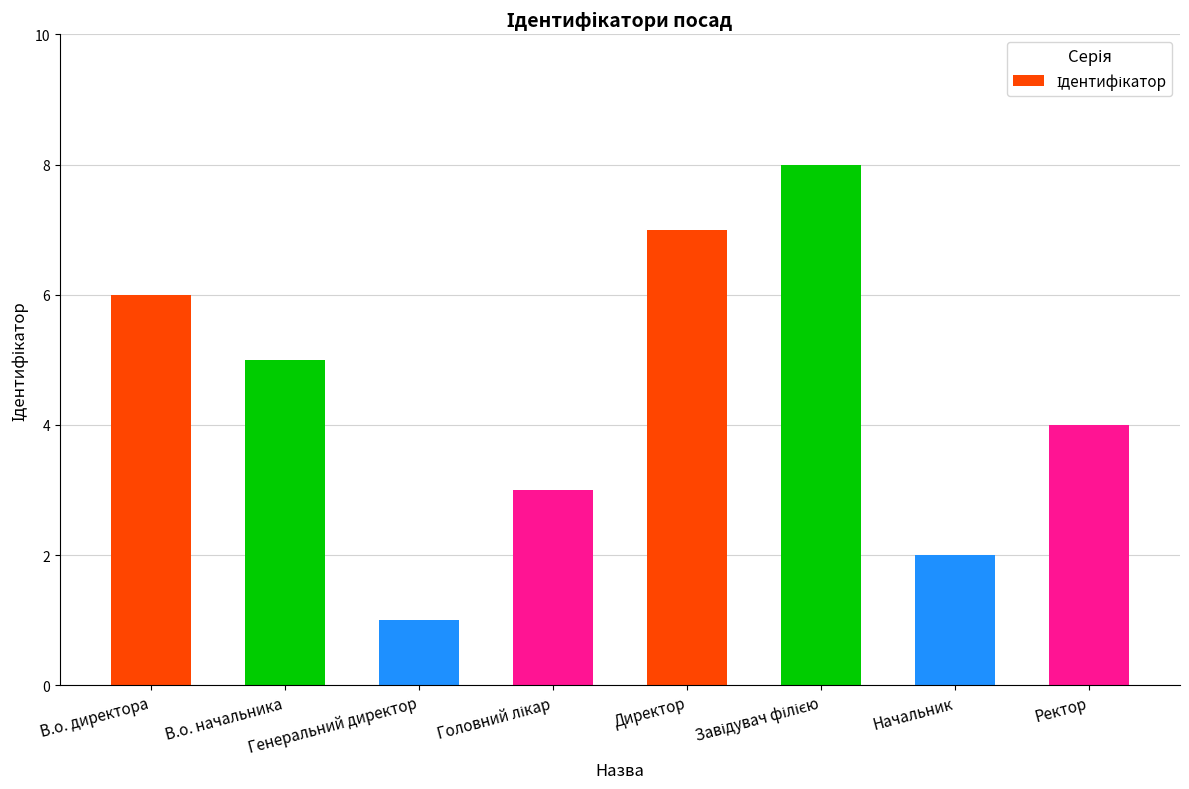

What is the sum of all values?

36